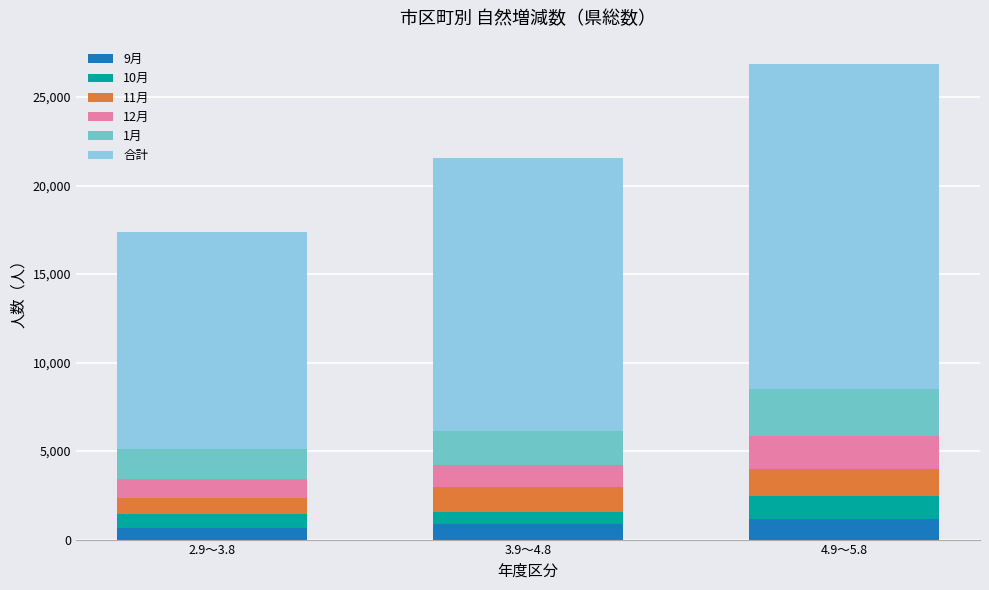

Reading left to right, what are the values for 9月?

2.9～3.8=628	3.9～4.8=885	4.9～5.8=1157